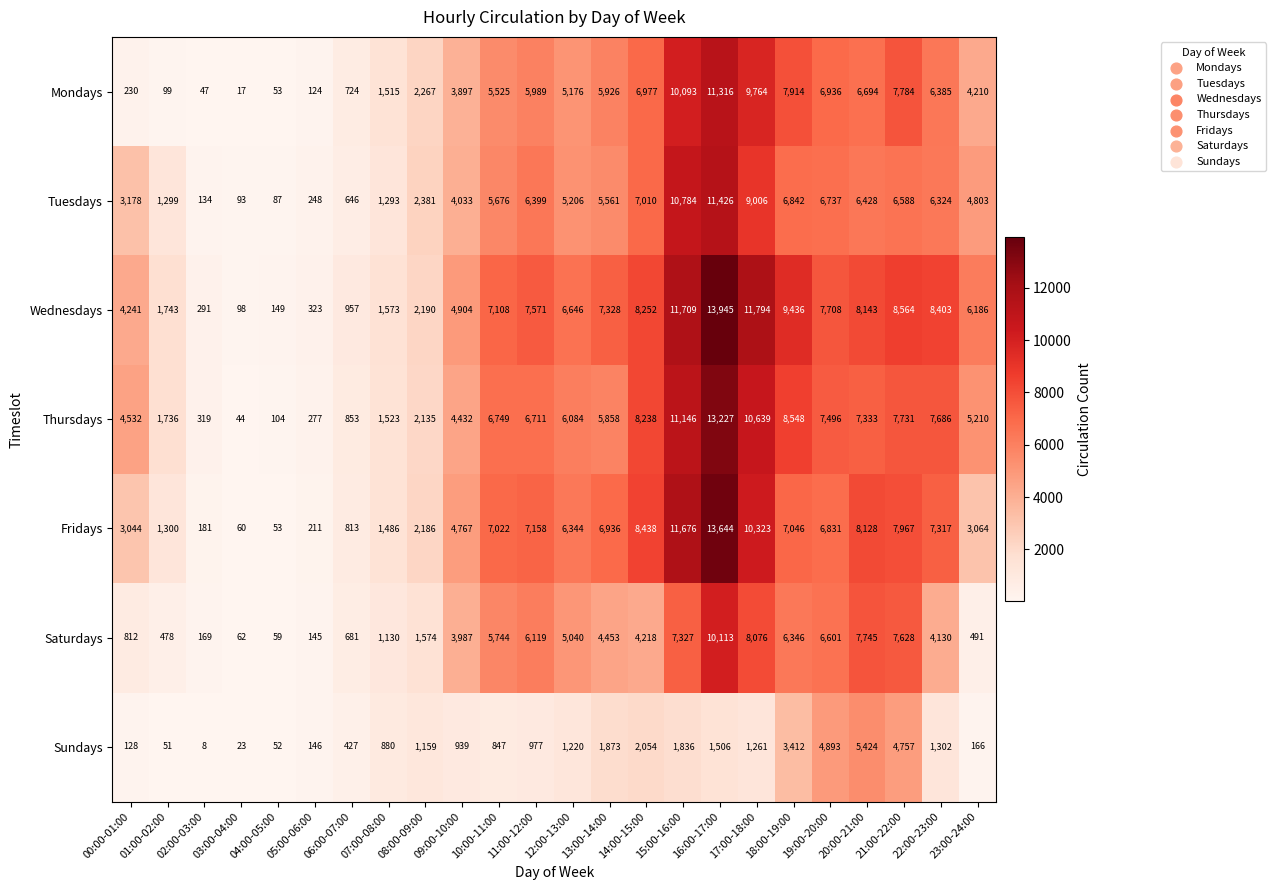

Rank the series by their maximum value, from lowest to highest.

Sundays, Saturdays, Mondays, Tuesdays, Thursdays, Fridays, Wednesdays